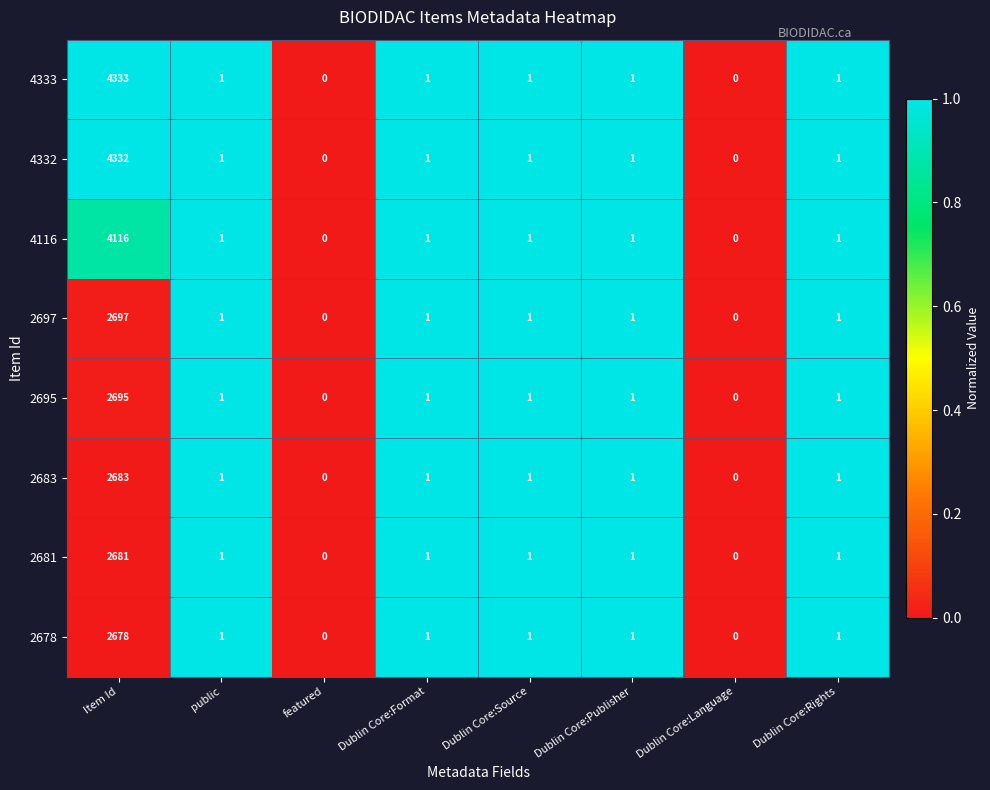

What is the total value across all series at Dublin Core:Publisher?

8